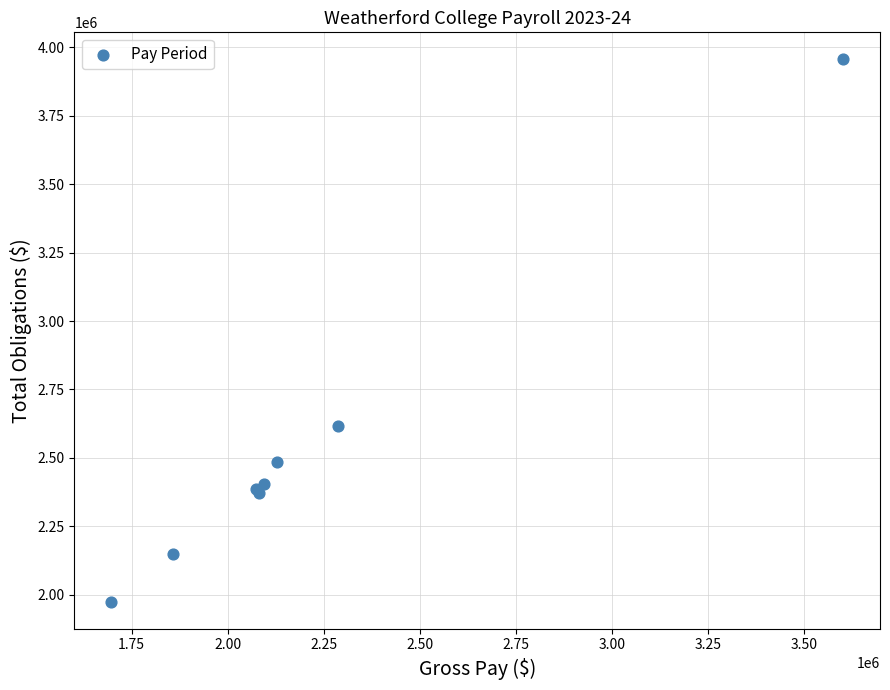

What Y value in the scatter plot is closest to 2965294?

2617645.1